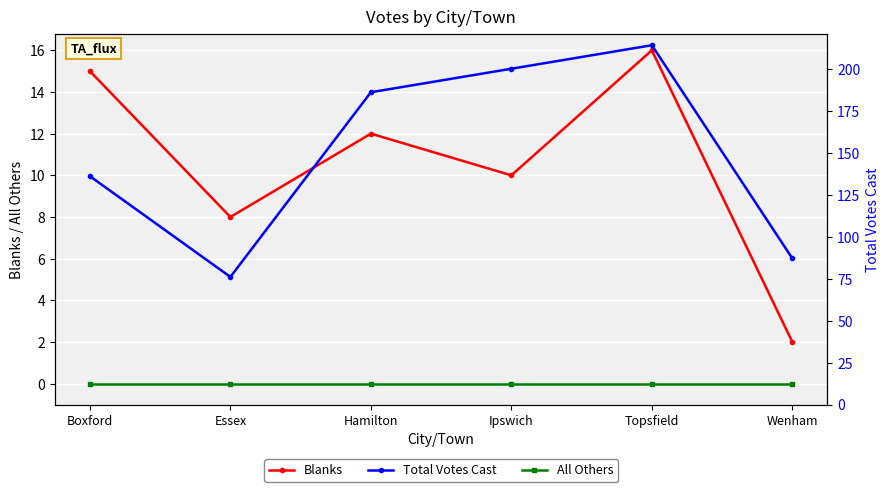

How many data points in Total Votes Cast are less than 186?

3